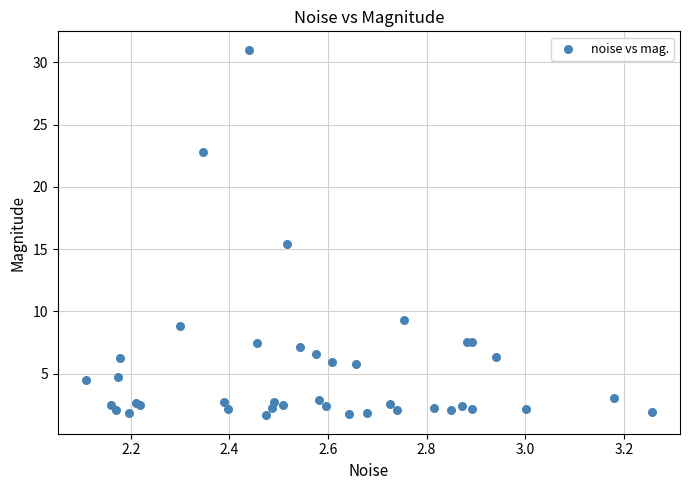

What Y value in the scatter plot is closest to 16?

15.4